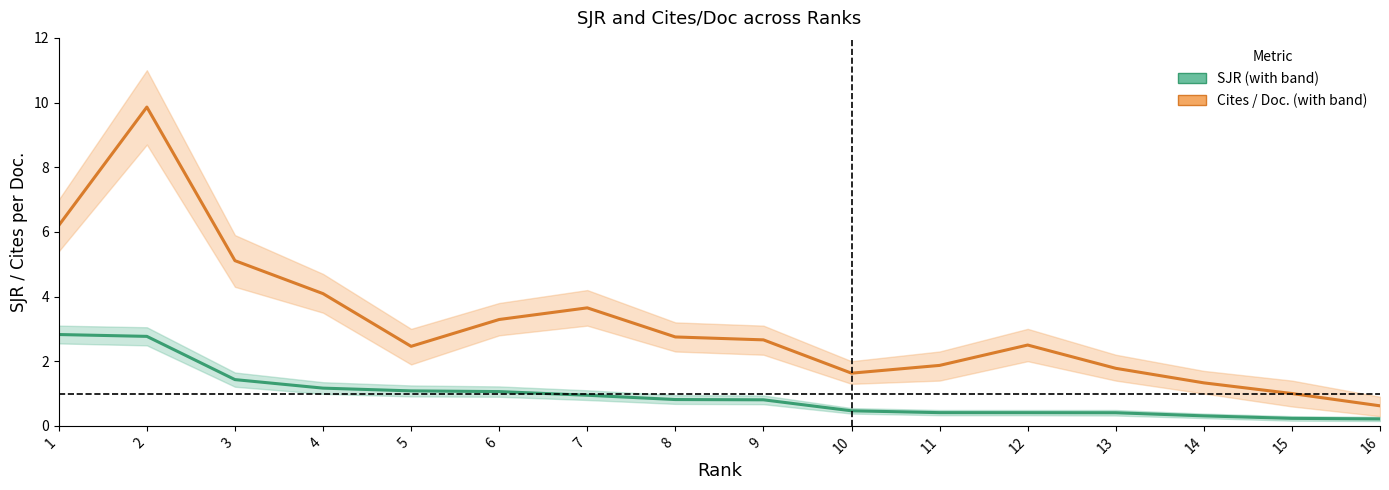

Which series has the widest spread of values?

Cites / Doc. (2years)